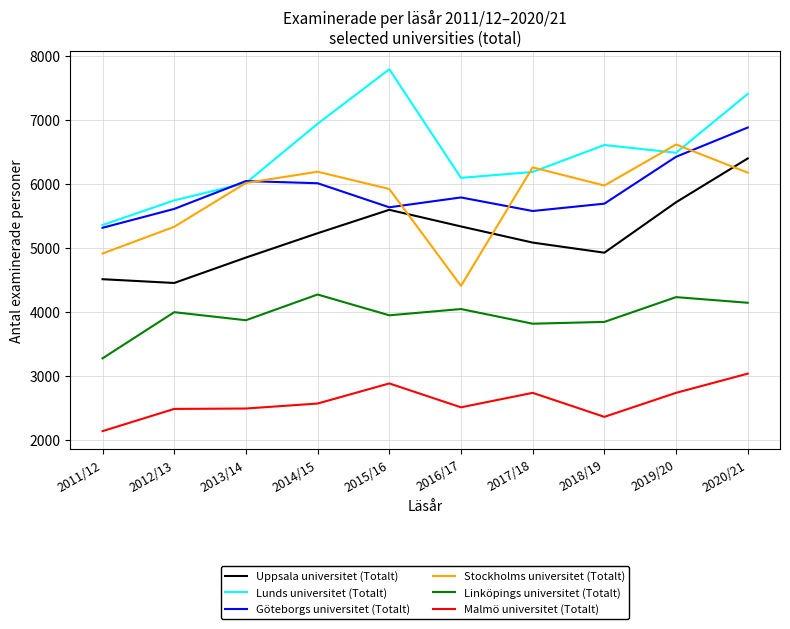

Which series has the largest total across all categories?

Lunds universitet (Totalt)